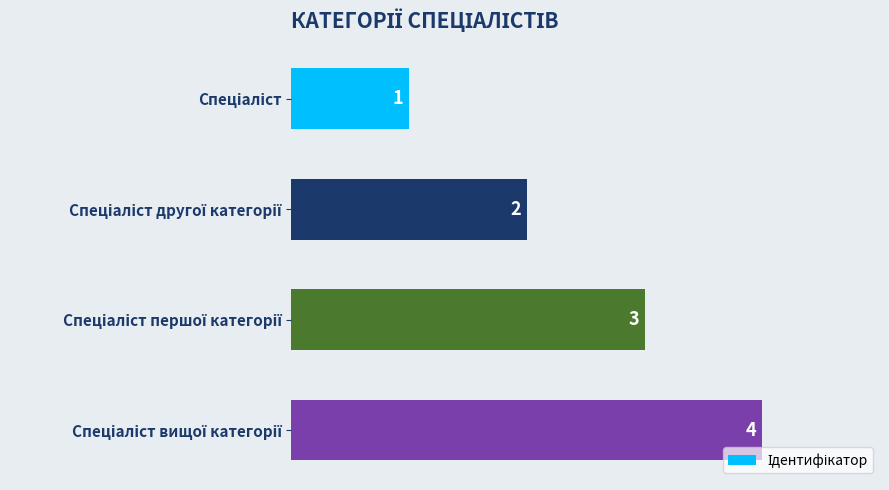

What is the maximum value shown in the chart?

4